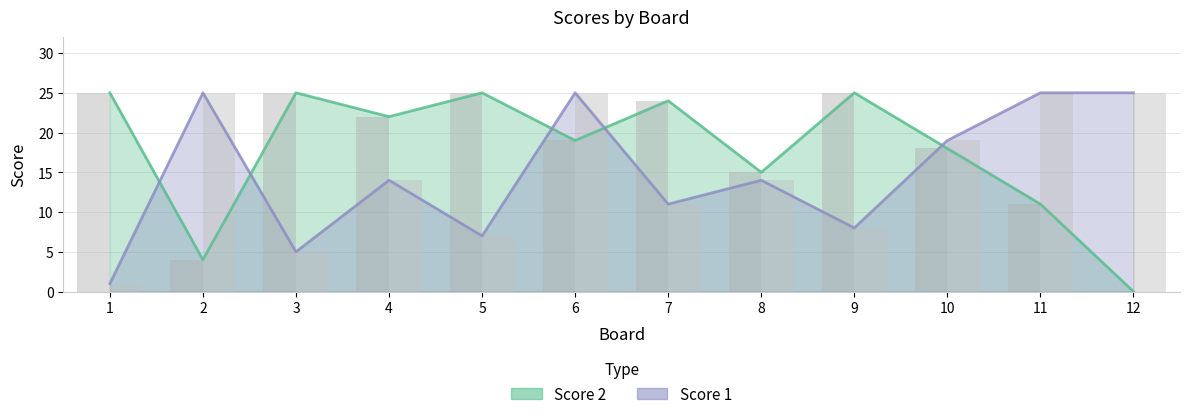

List the labels in order of Score 2 value, largest first.

1, 3, 5, 9, 7, 4, 6, 10, 8, 11, 2, 12